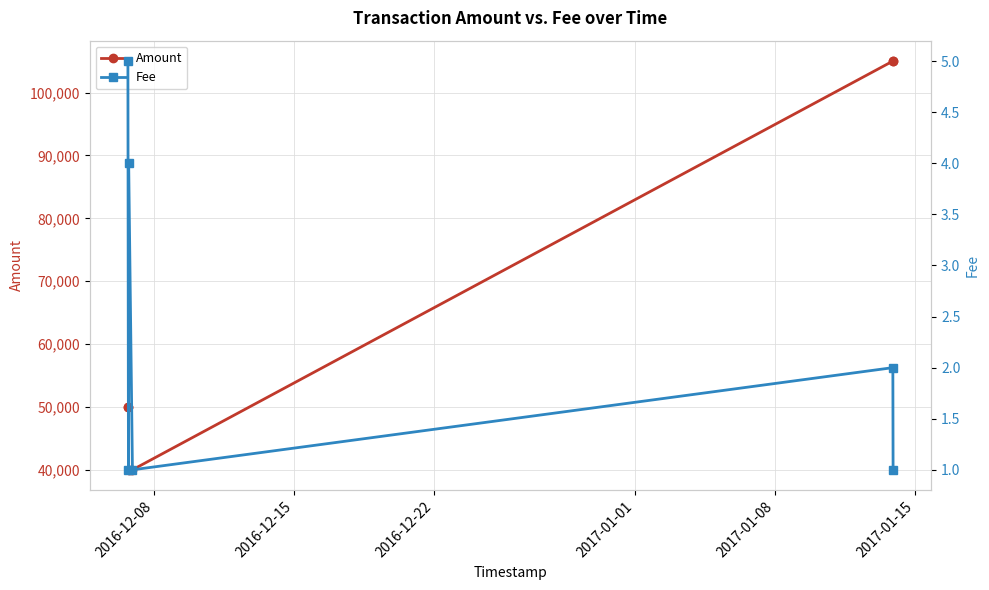

True or false: Amount and Fee cross at least once.

False